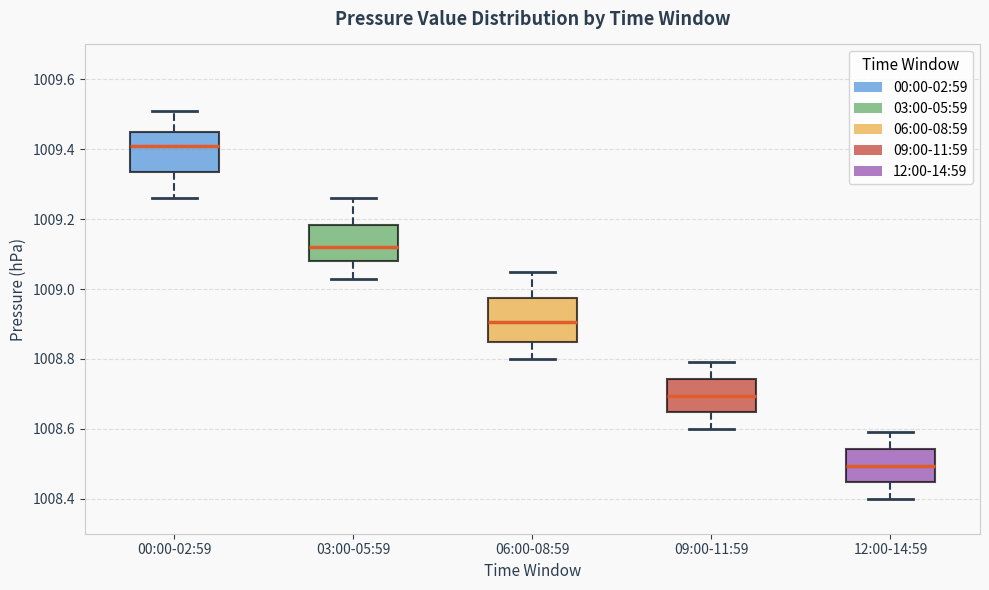

Where does the upper whisker of the box for 00:00-02:59 end on the y-axis? The values are not printed on the chart, so give them approximately, as read against the axis.

1009.52